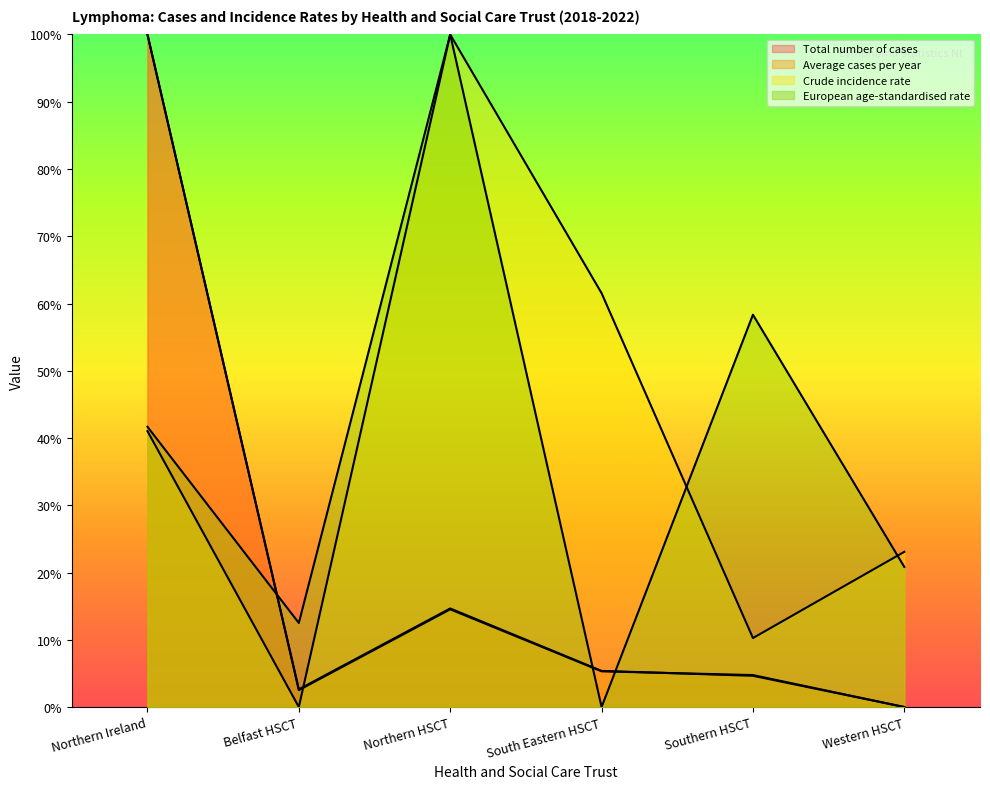

True or false: Average cases per year has a value of 0.0 at Western HSCT.

True